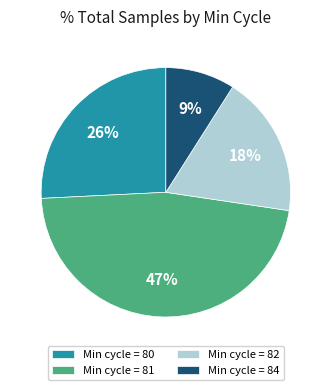

The Min cycle = 82 slice represents 24% of the pie. True or false?

False